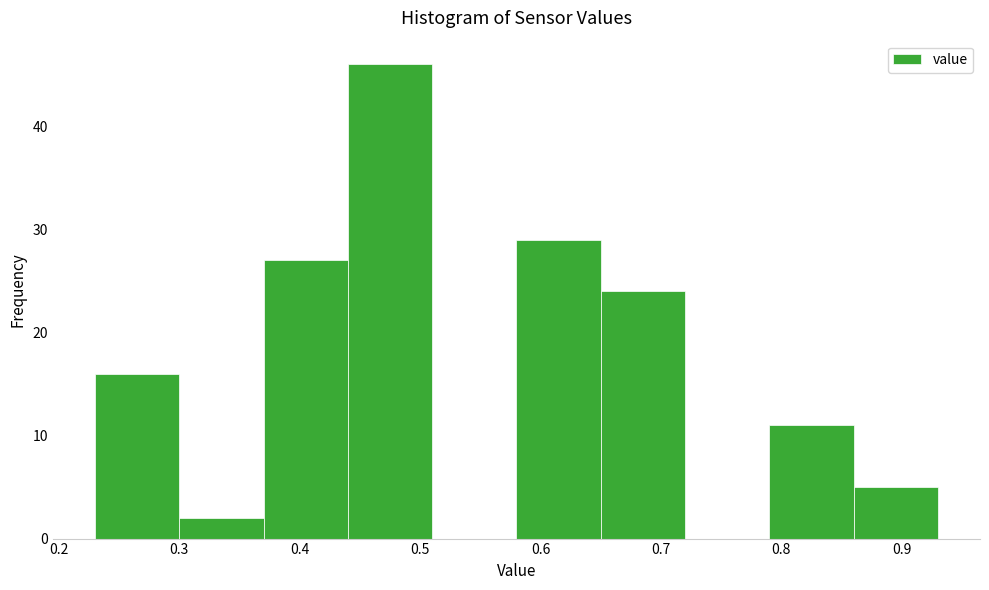

What is the height of the bar covering 0.30 to 0.37 on the x-axis? The values are not printed on the chart, so give them approximately, as read against the axis.

2